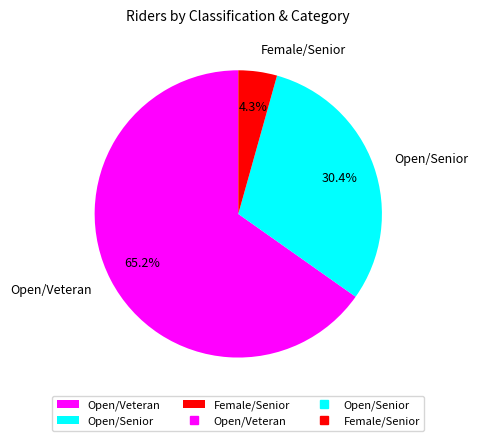

Is there any slice that represents more than half of the pie?

Yes